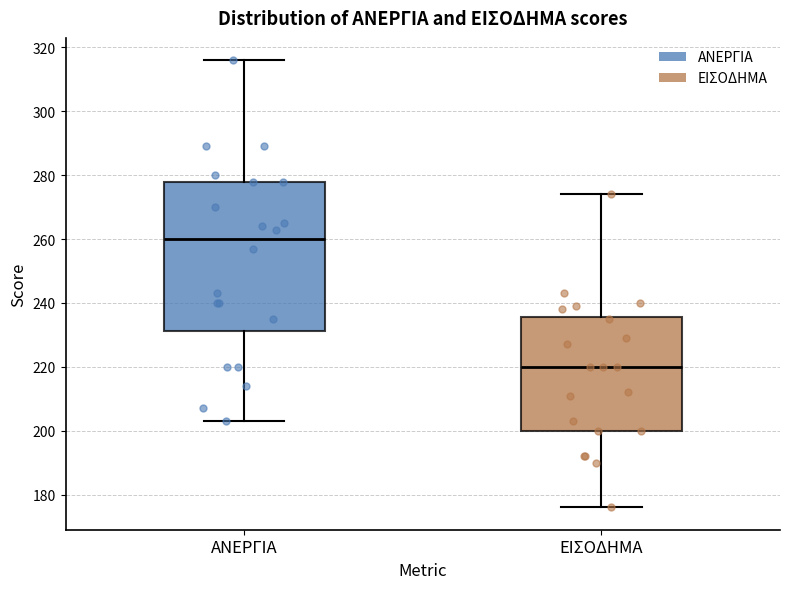

Which box is the tallest, from its lower edge to its upper edge?

ΑΝΕΡΓΙΑ